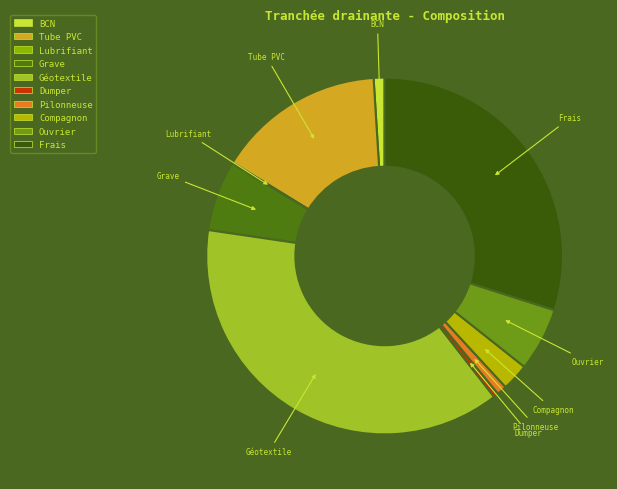

Which category has the biggest portion of the pie?

Géotextile